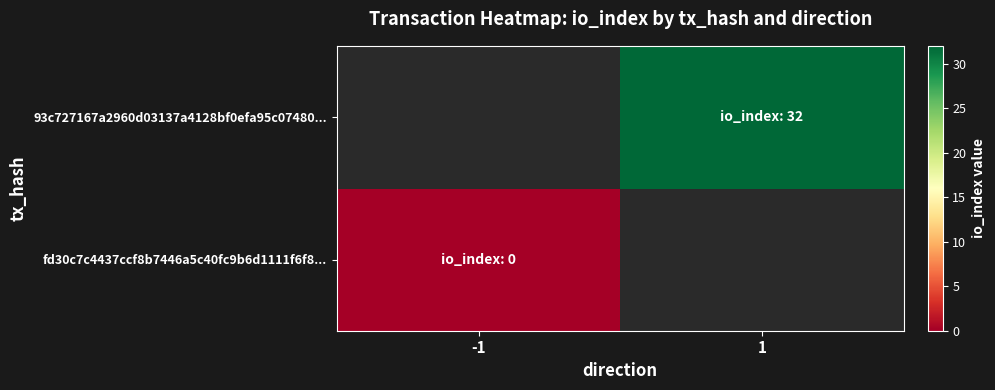

Is it true that 93c727167a2960d03137a4128bf0efa95c07480... equals 32.0 at 1?

True